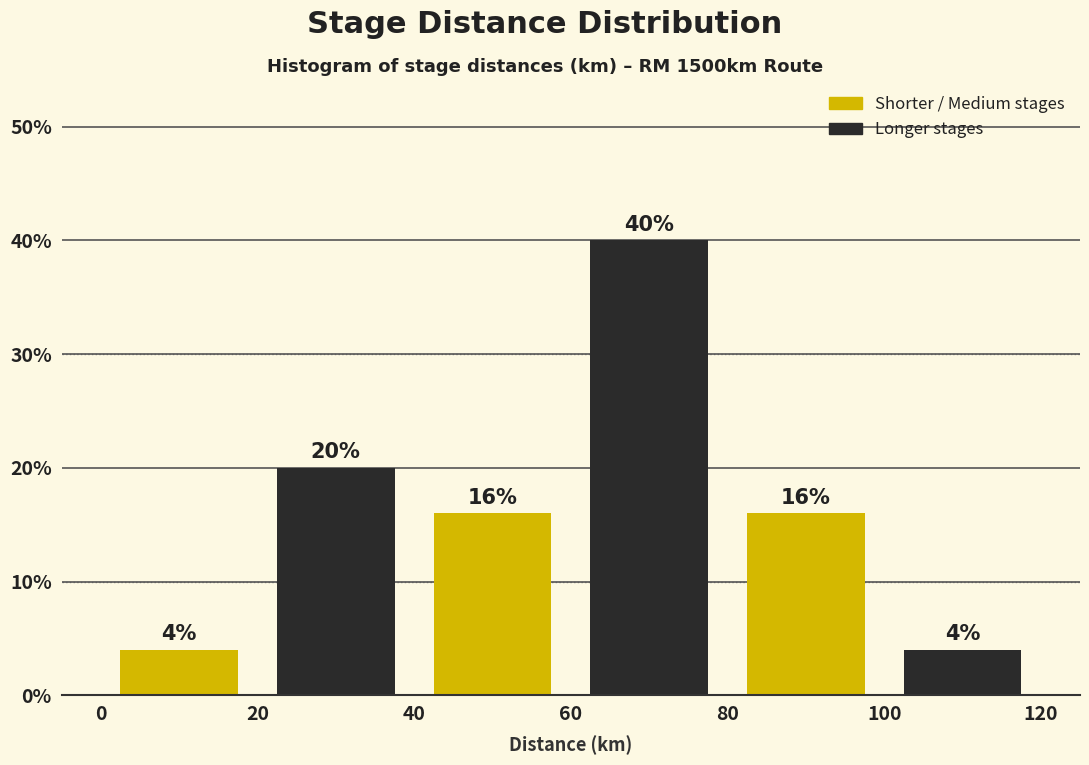

Reading left to right, transcribe this chart: for each bar, give the range it covers on the x-axis and its height.

0 to 20: 4
20 to 40: 20
40 to 60: 16
60 to 80: 40
80 to 100: 16
100 to 120: 4